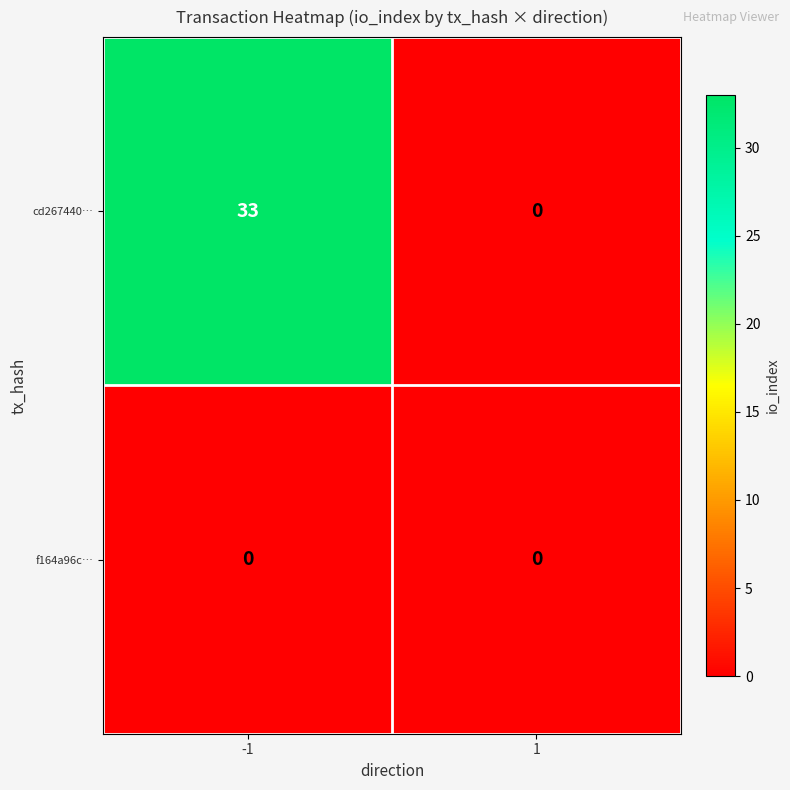

How many series are shown in this chart?

2